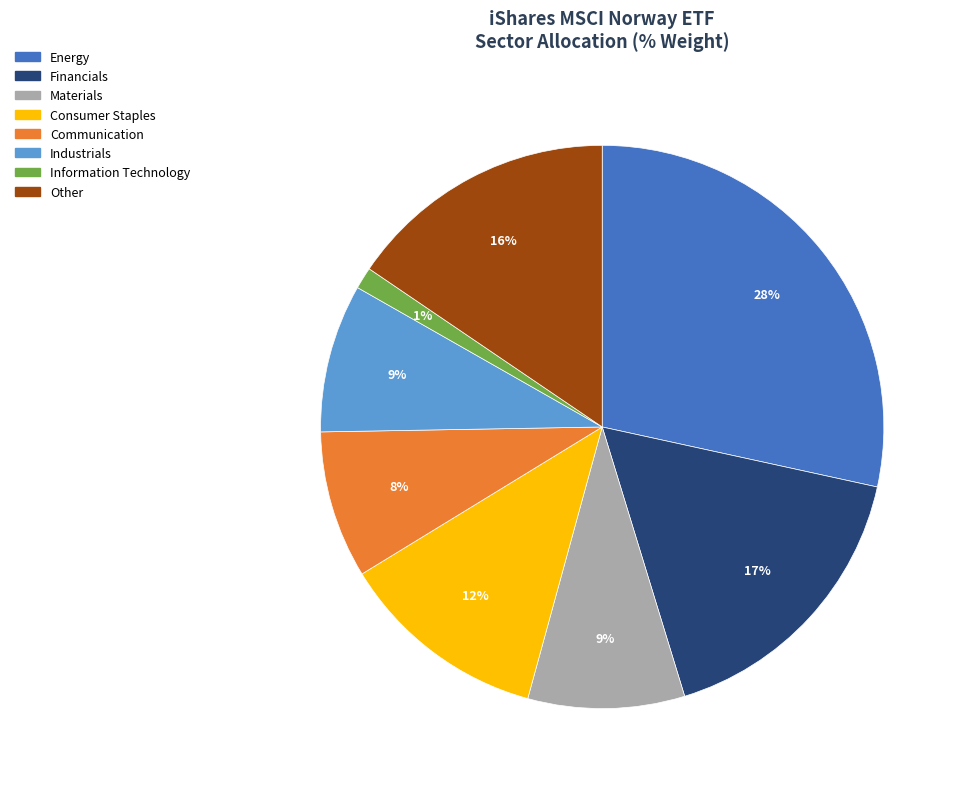

To the nearest percent, what is the average slice percentage?

12%